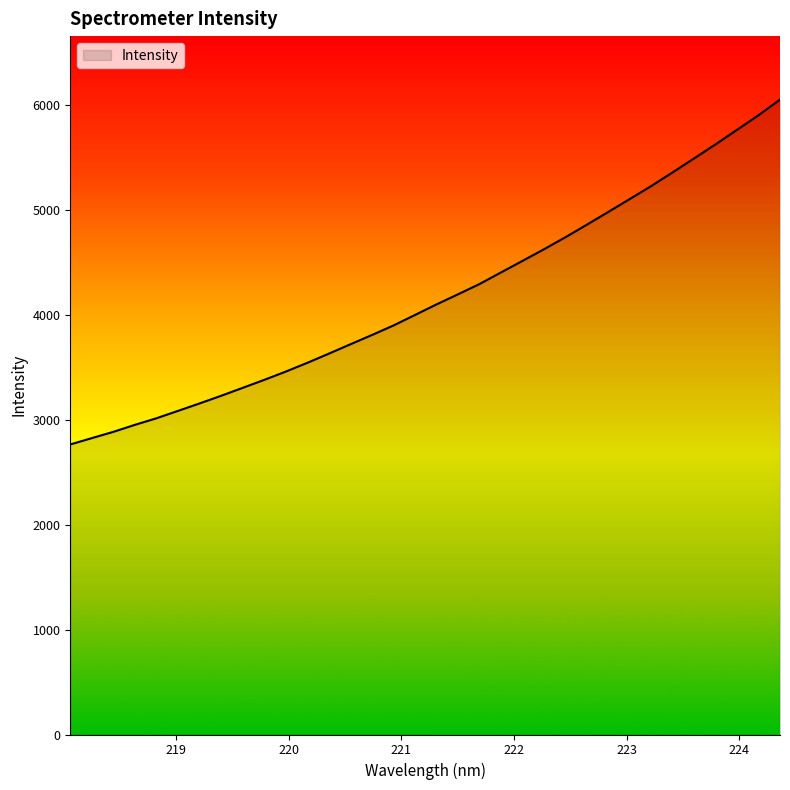

What is the greatest value displayed?

6053.6